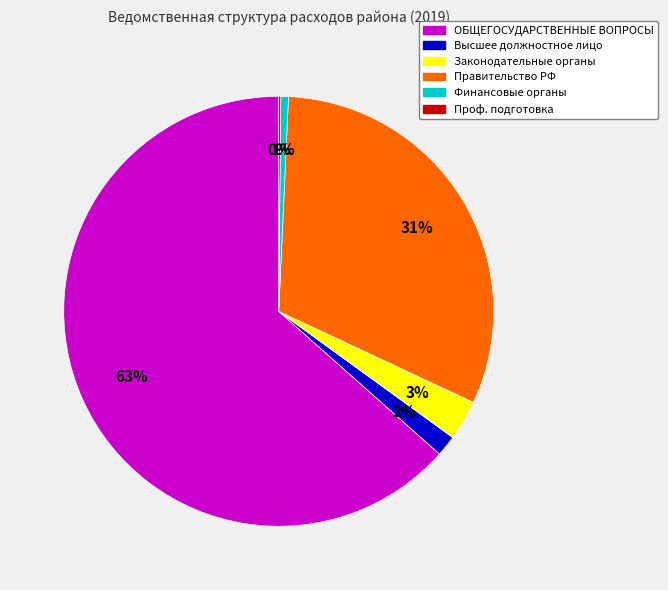

To the nearest percent, what is the difference between the largest and smallest slice percentages?

63%